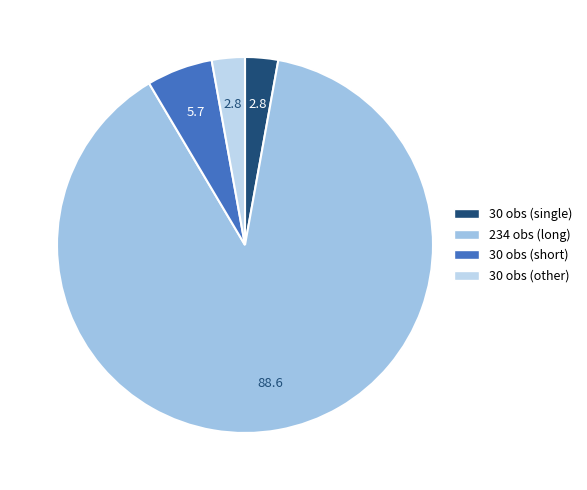

How many segments does this pie chart have?

4